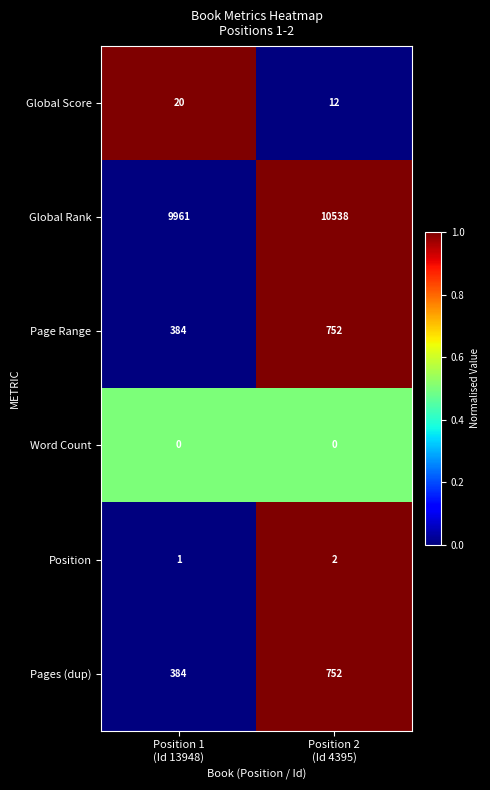

Which series has the widest spread of values?

Global Rank